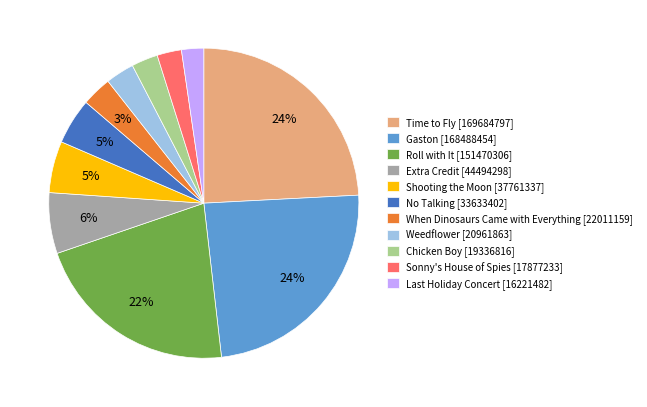

Combined, do When Dinosaurs Came with Everything [22011159] and Roll with It [151470306] account for over 50%?

No